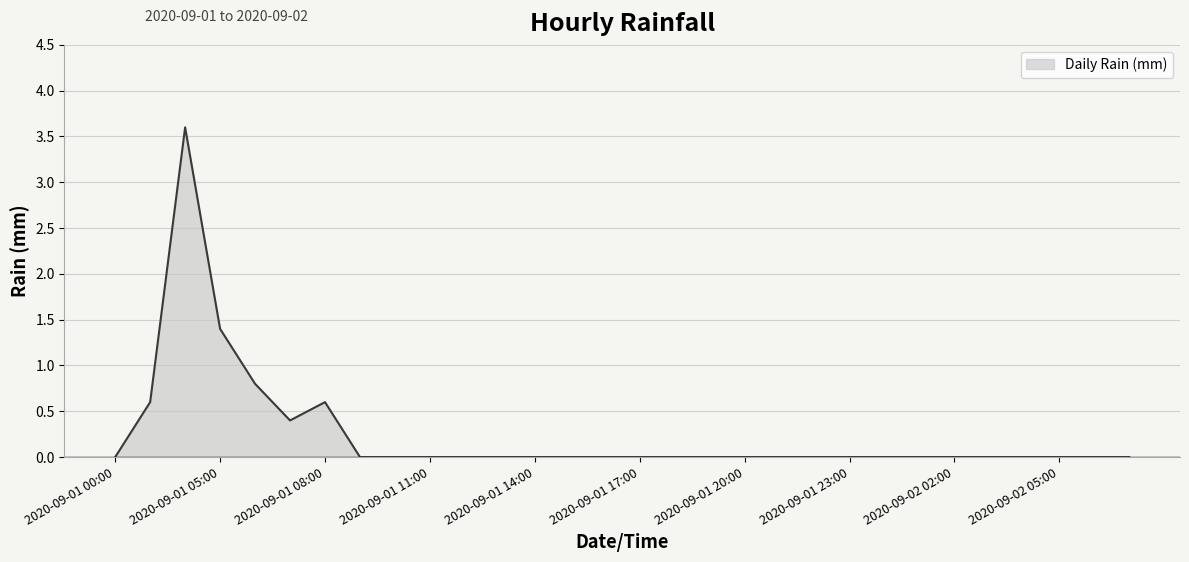

What is the difference between the maximum and minimum values?

3.6